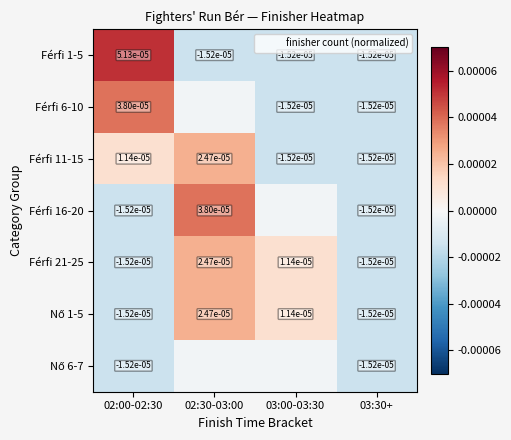

At which label does Férfi 11-15 first exceed 0?

02:00-02:30